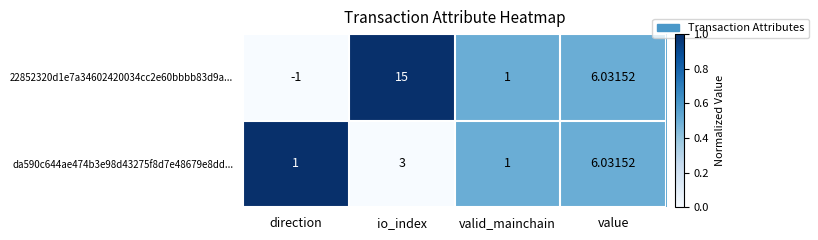

Where is da590c644ae474b3e98d43275f8d7e48679e8dd... nearest to the value 3?

io_index